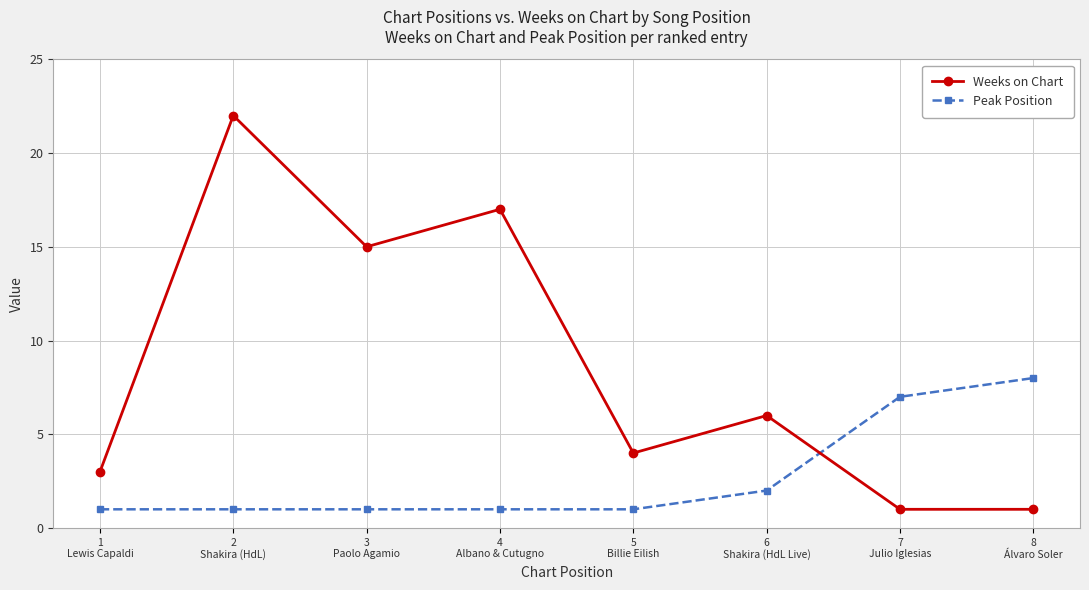

What is the maximum value for Weeks on Chart?

22